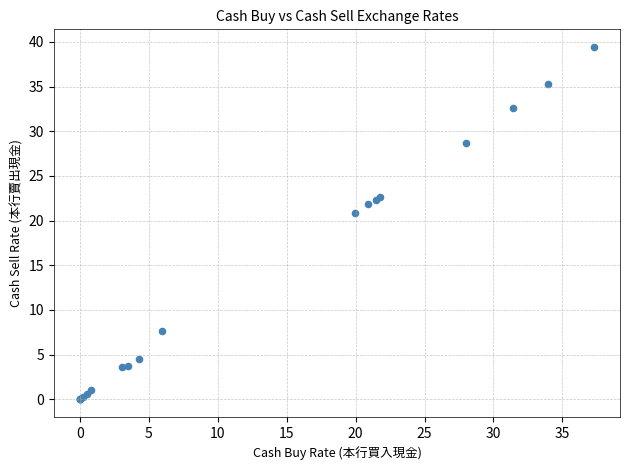

What Y value in the scatter plot is closest to 19?

20.8